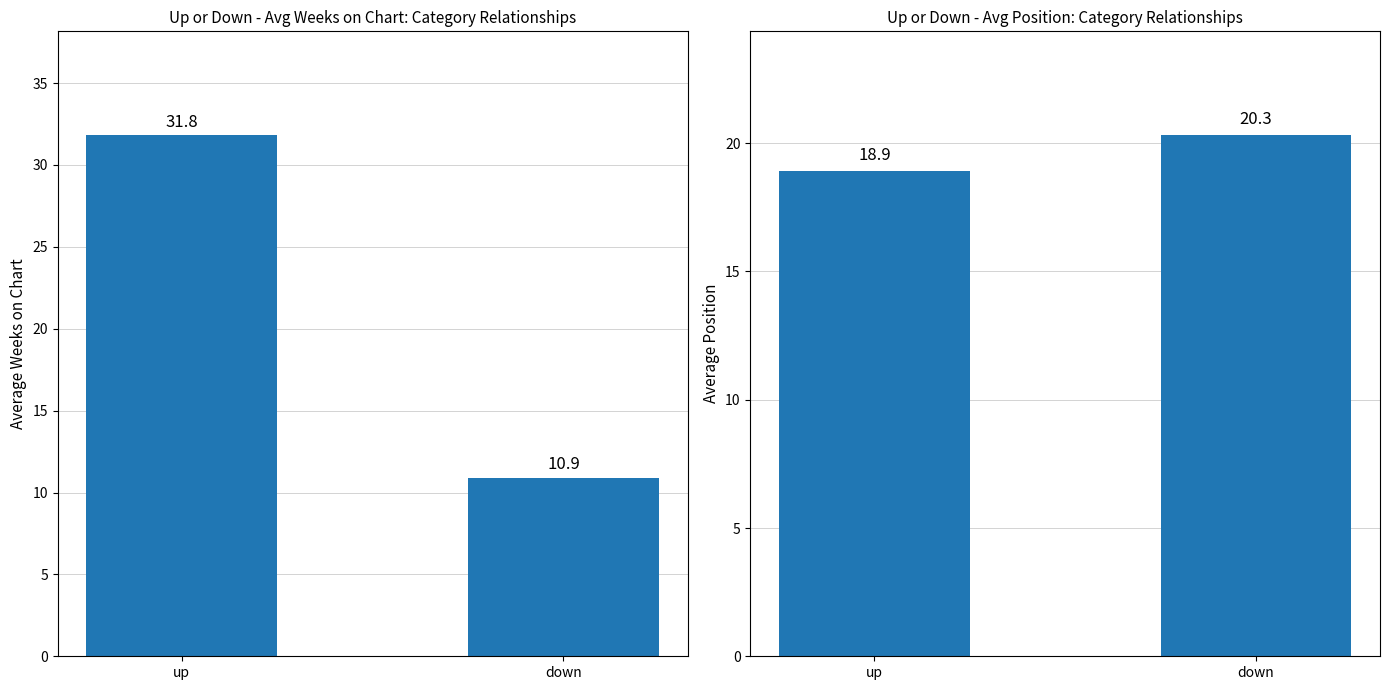

Reading right to left, extract all data points from this chart.

Avg Weeks on Chart: 10.9	31.8
Avg Position: 20.3	18.9